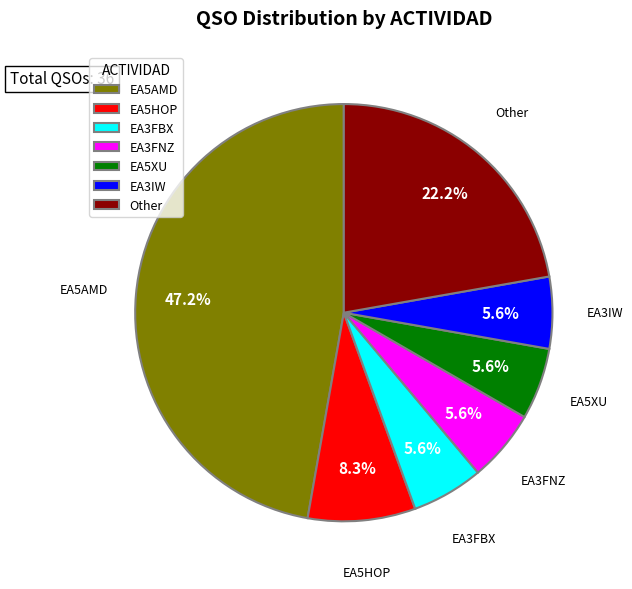

Does EA5HOP account for over 50% of the chart?

No